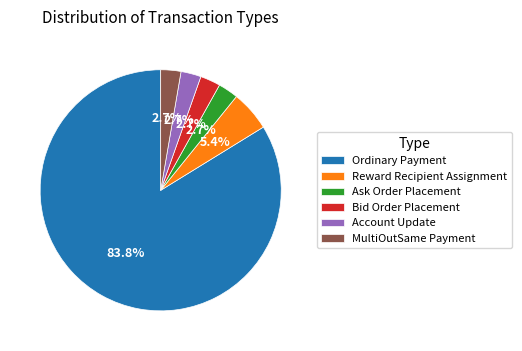

What percentage is the Ordinary Payment slice, to the nearest percent?

84%